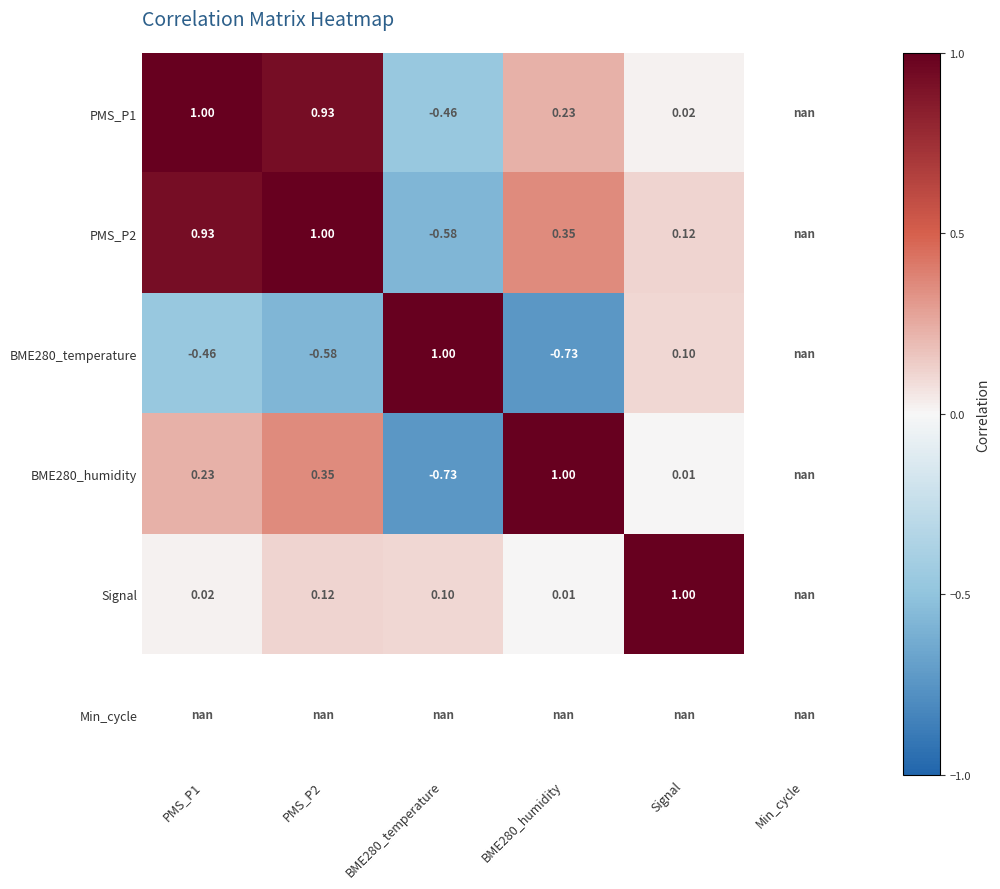

Is the value of PMS_P2 at BME280_humidity greater than the value of BME280_humidity at BME280_humidity?

No